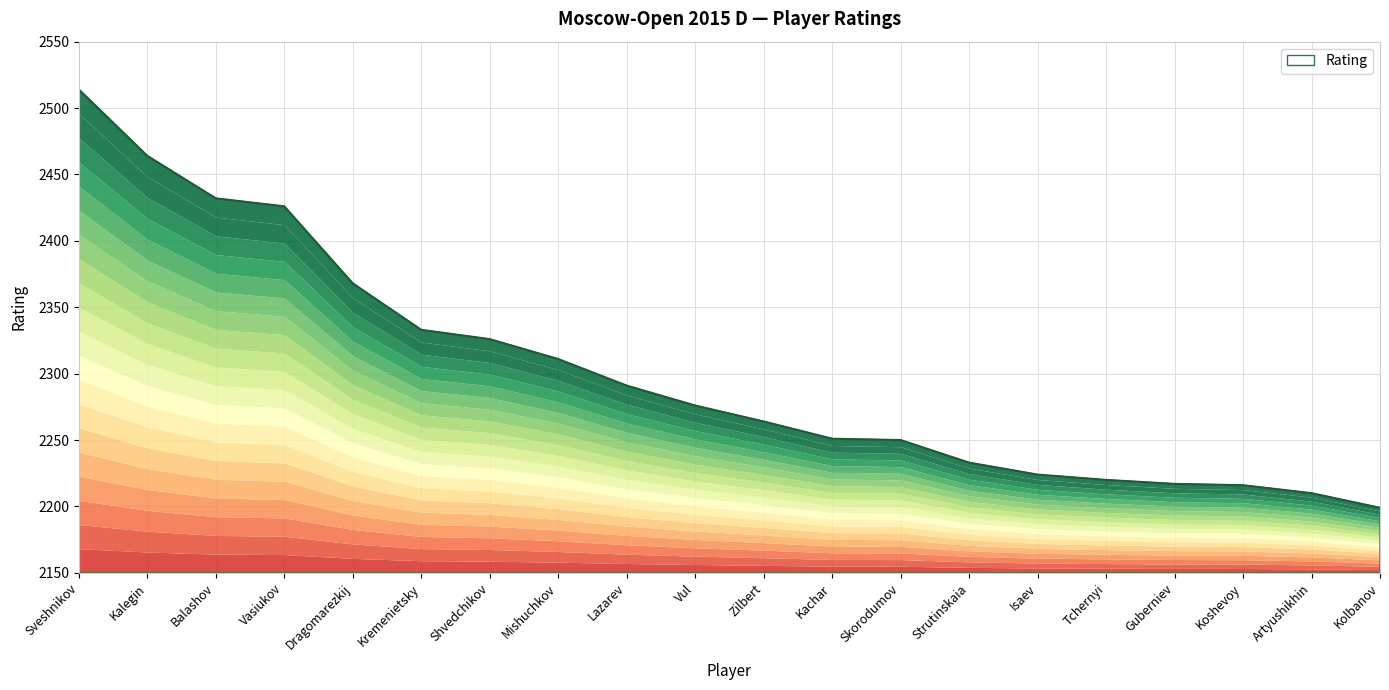

What is the difference between the maximum and minimum values?

315